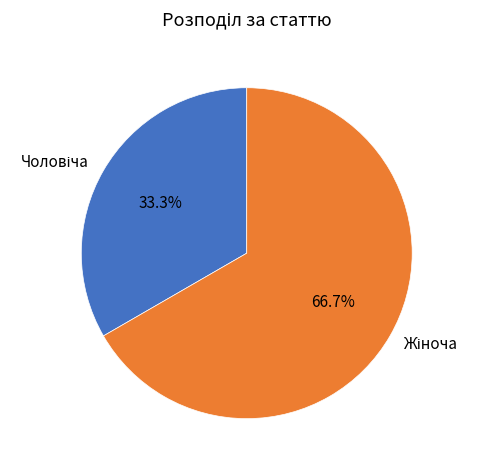

Is there any slice that represents more than half of the pie?

Yes